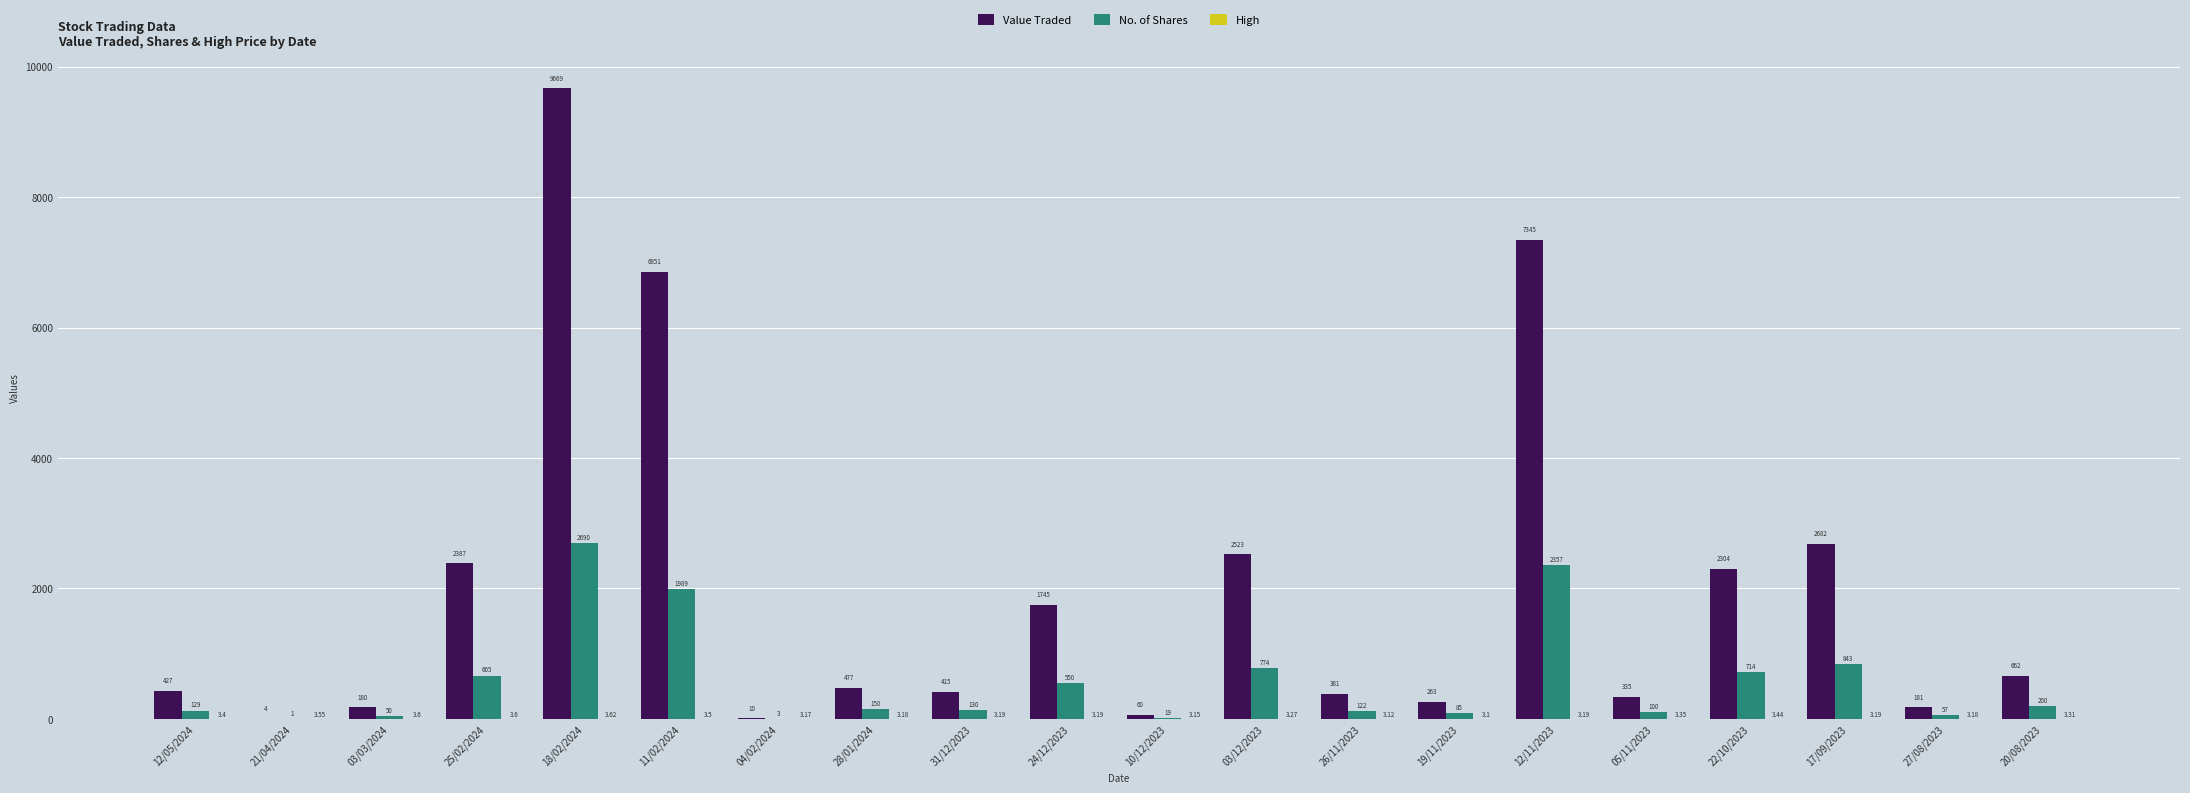

How many groups of bars are there?

20